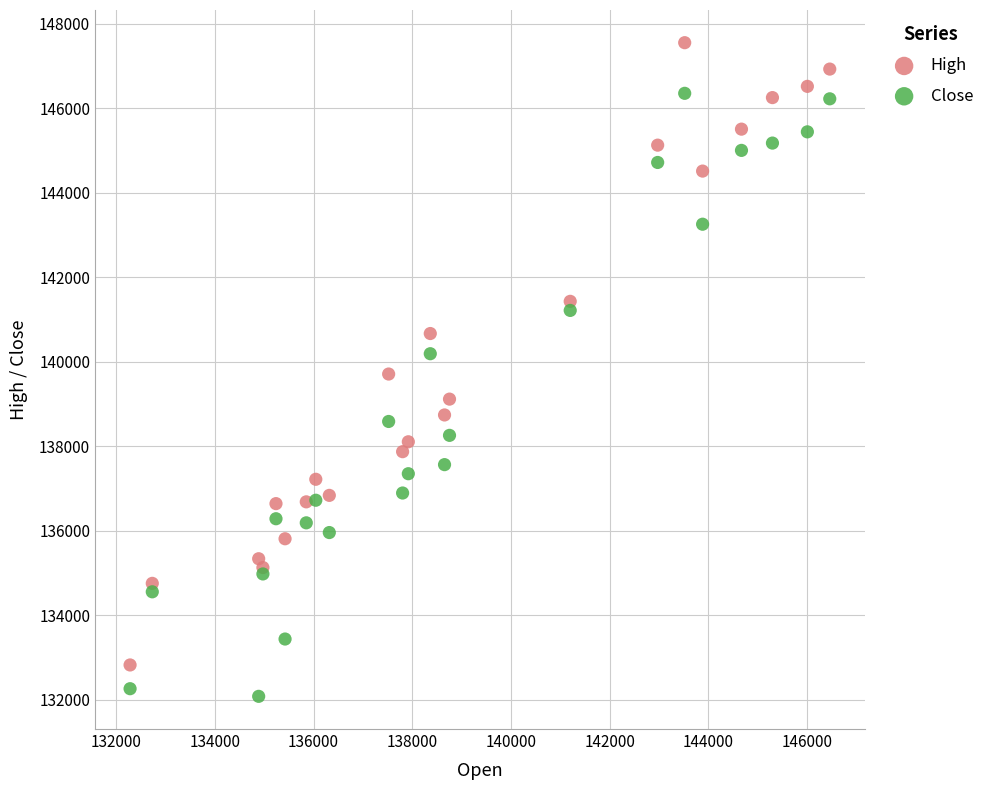

Which series contains the lowest Y value?

Close